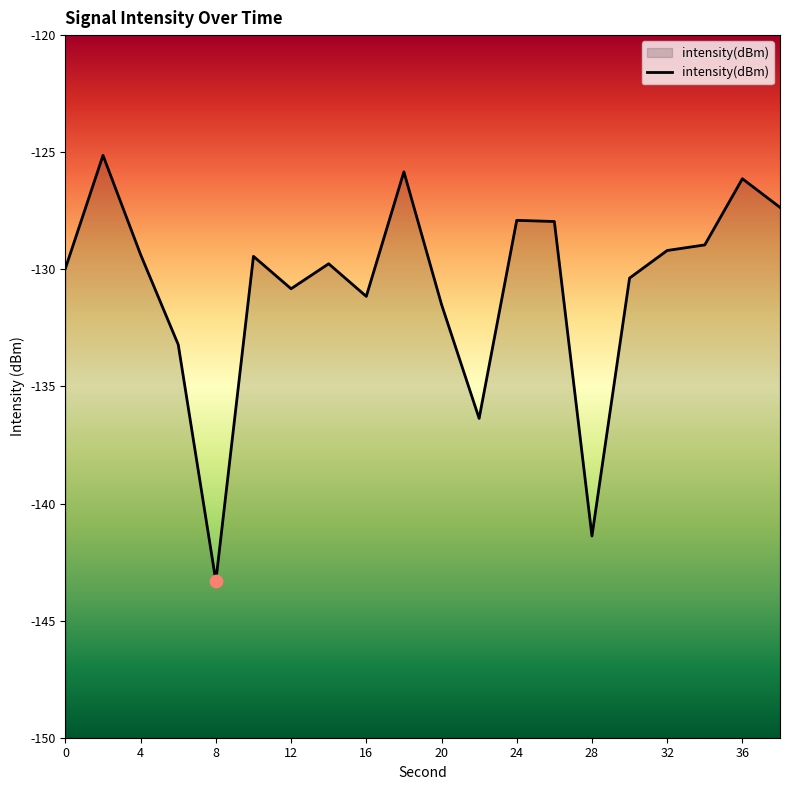

Which has a higher value, 28 or 11?

28